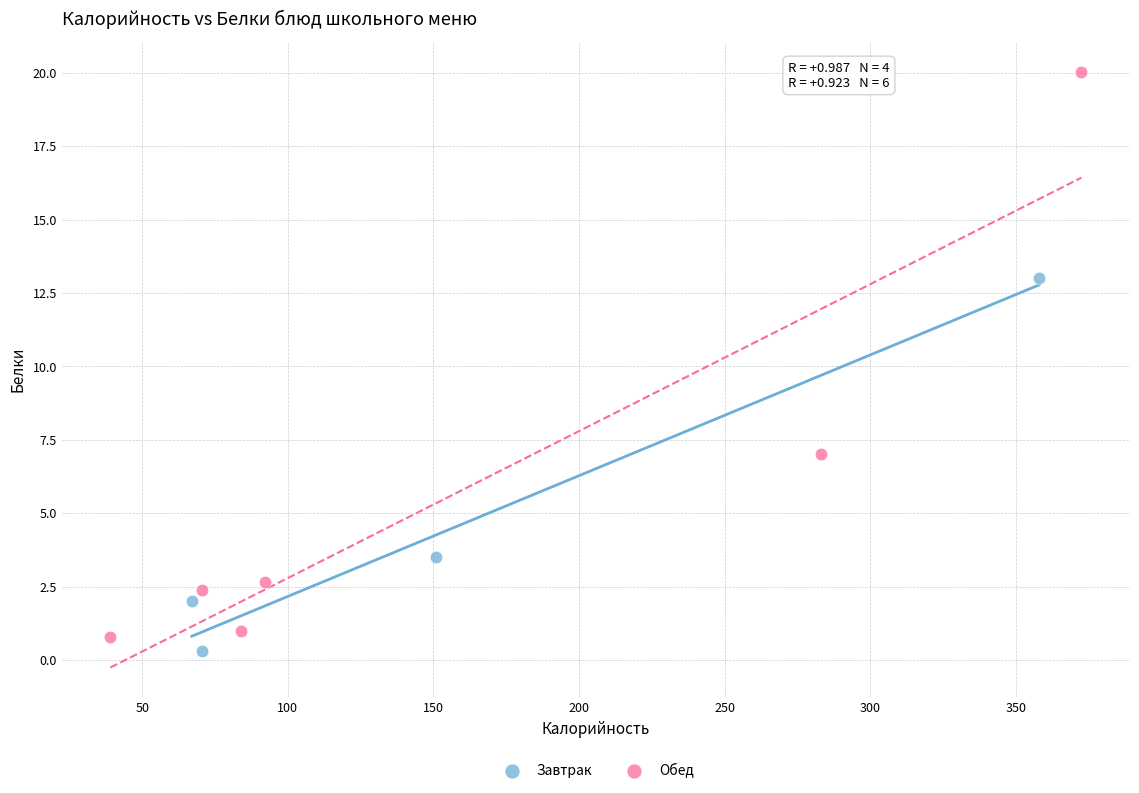

Which series contains the highest Y value?

Обед